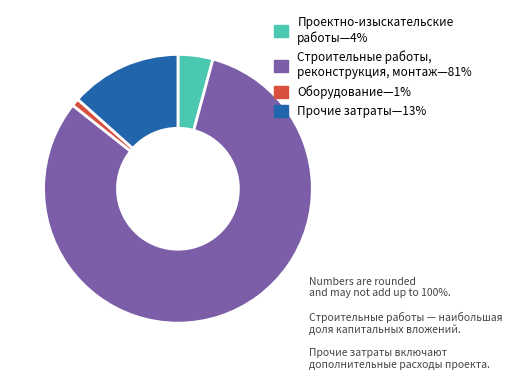

Is there any slice that represents more than half of the pie?

Yes